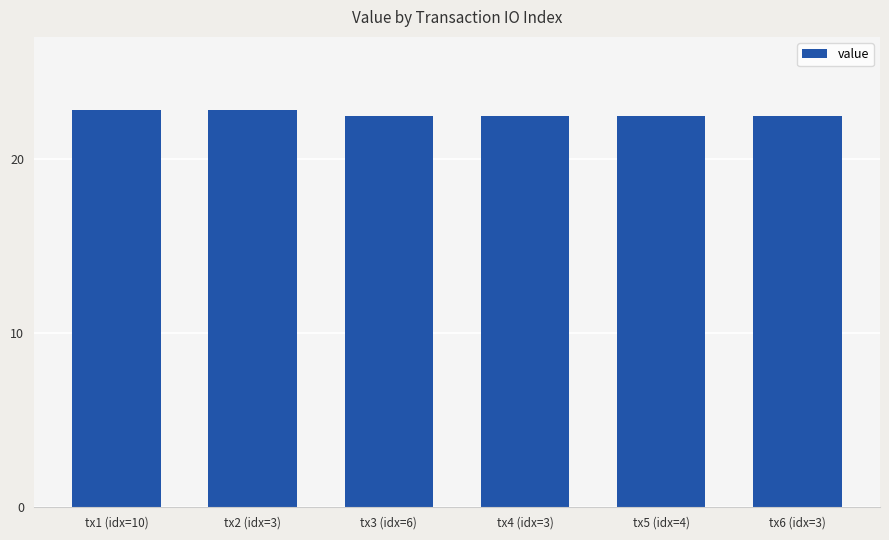

What is the maximum value shown in the chart?

22.8